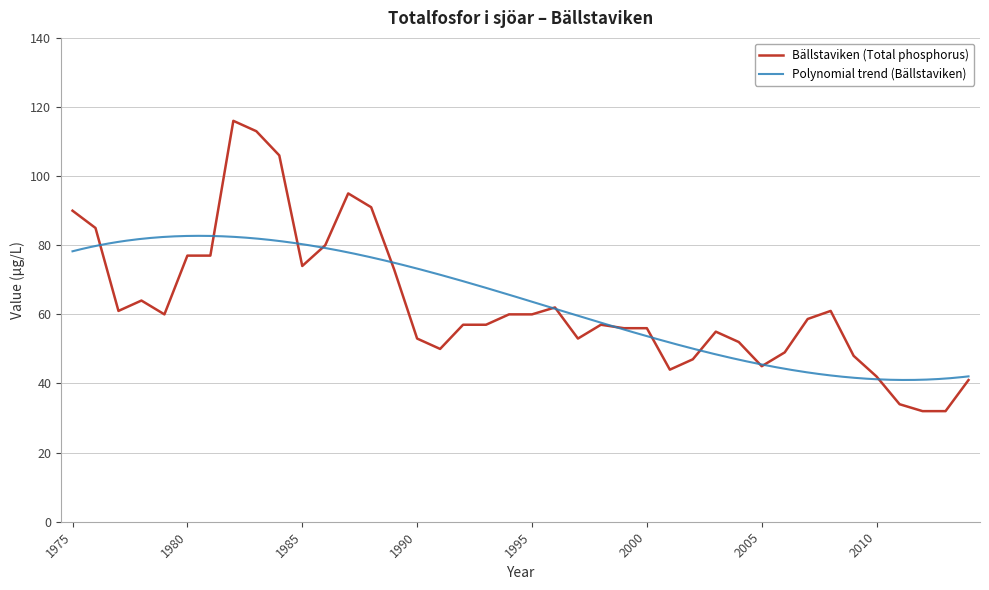

What is the sum of the values at 1990 and 1995?

113.0